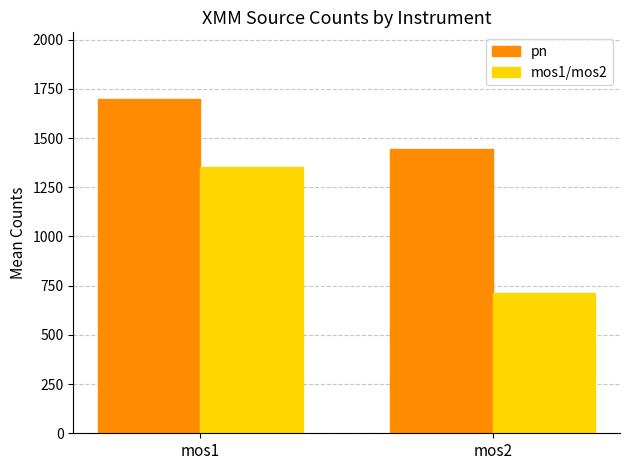

How many values in the pn series are below 1697?

1